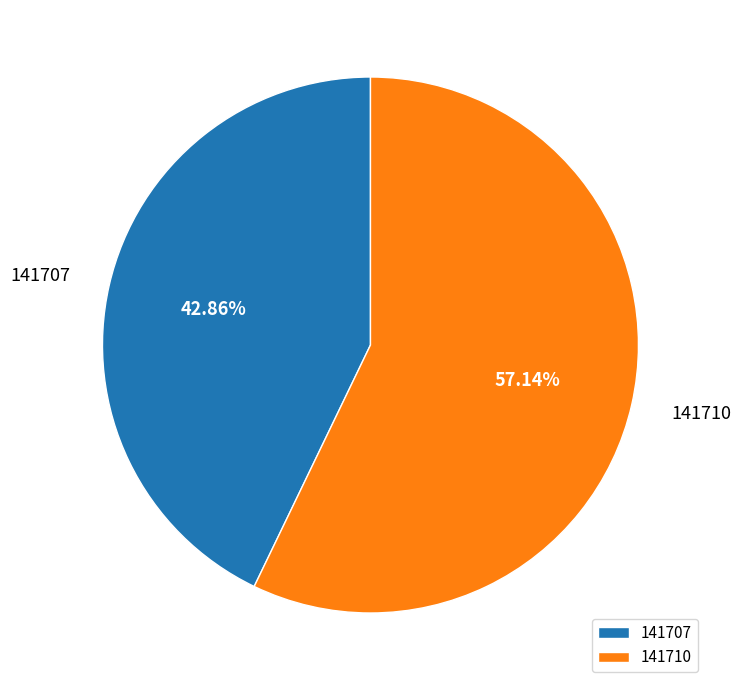

Approximately how many times larger is the value at 141710 compared to 141707?

1.3